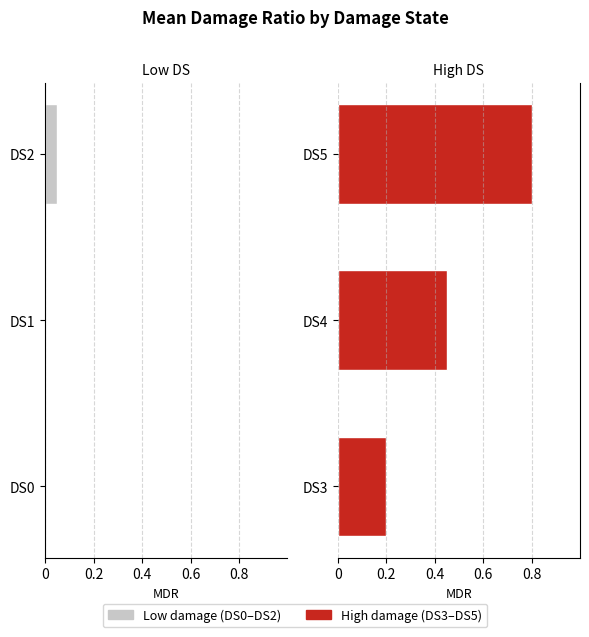

What is the lowest value of the DS3-DS5 series?

0.2